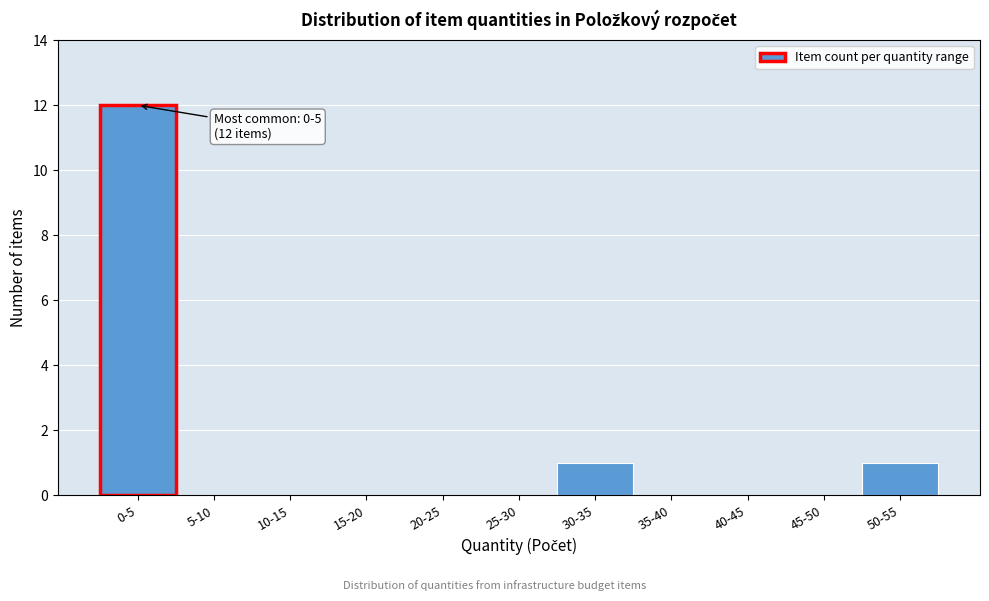

Reading right to left, transcribe all the data shown in this chart.

50-55=1	45-50=0	40-45=0	35-40=0	30-35=1	25-30=0	20-25=0	15-20=0	10-15=0	5-10=0	0-5=12